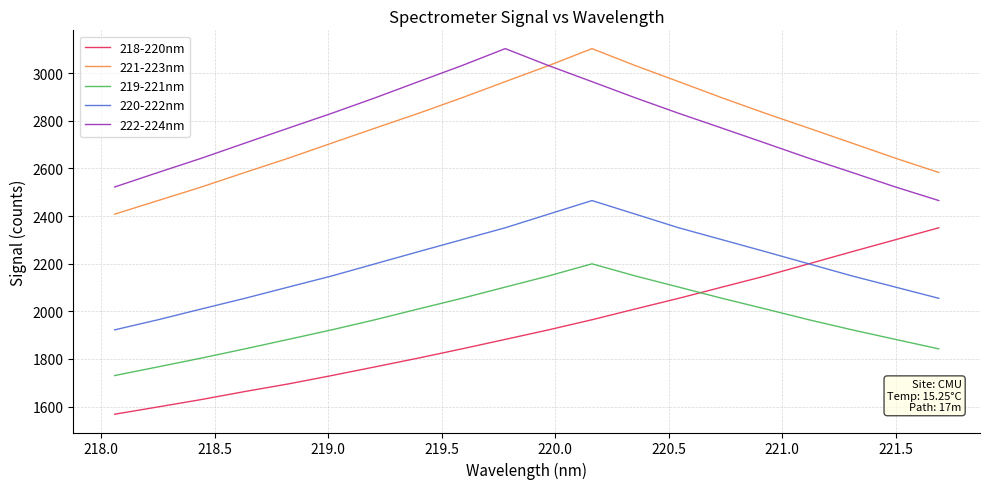

Which series has the widest spread of values?

218-220nm